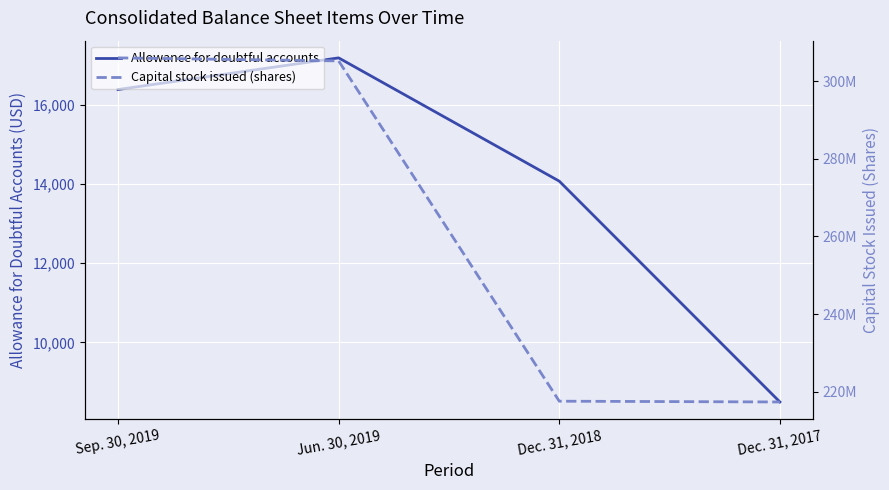

What is the difference between the maximum and minimum values in the Allowance for doubtful accounts series?

8697